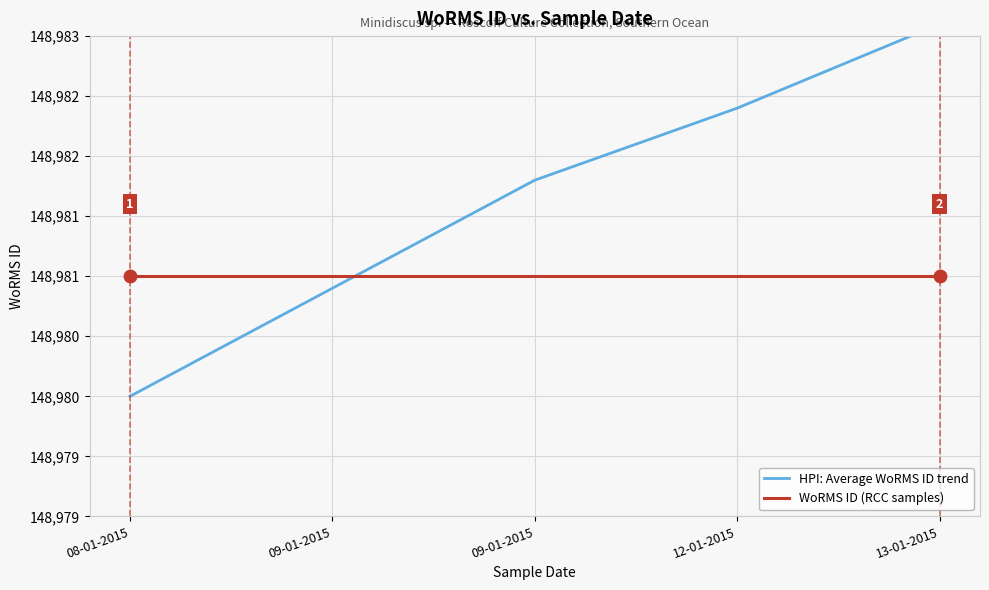

Which series reaches the maximum Y coordinate?

HPI: Average WoRMS ID trend